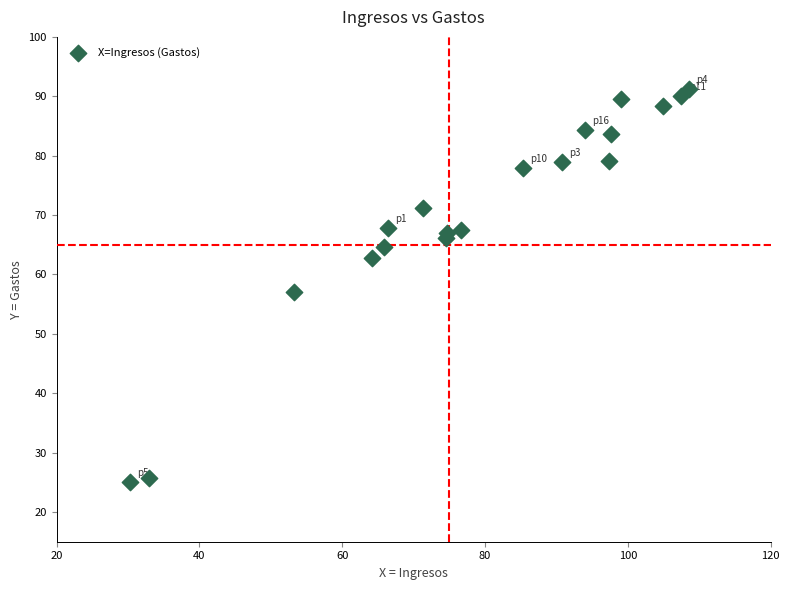

What Y value in the scatter plot is closest to 58?

57.0